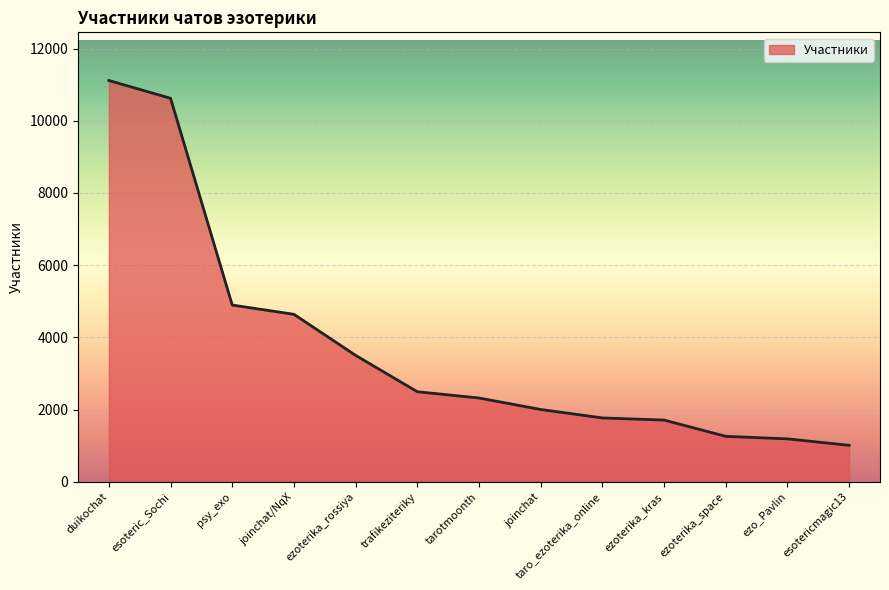

How many lines are shown in the chart?

1